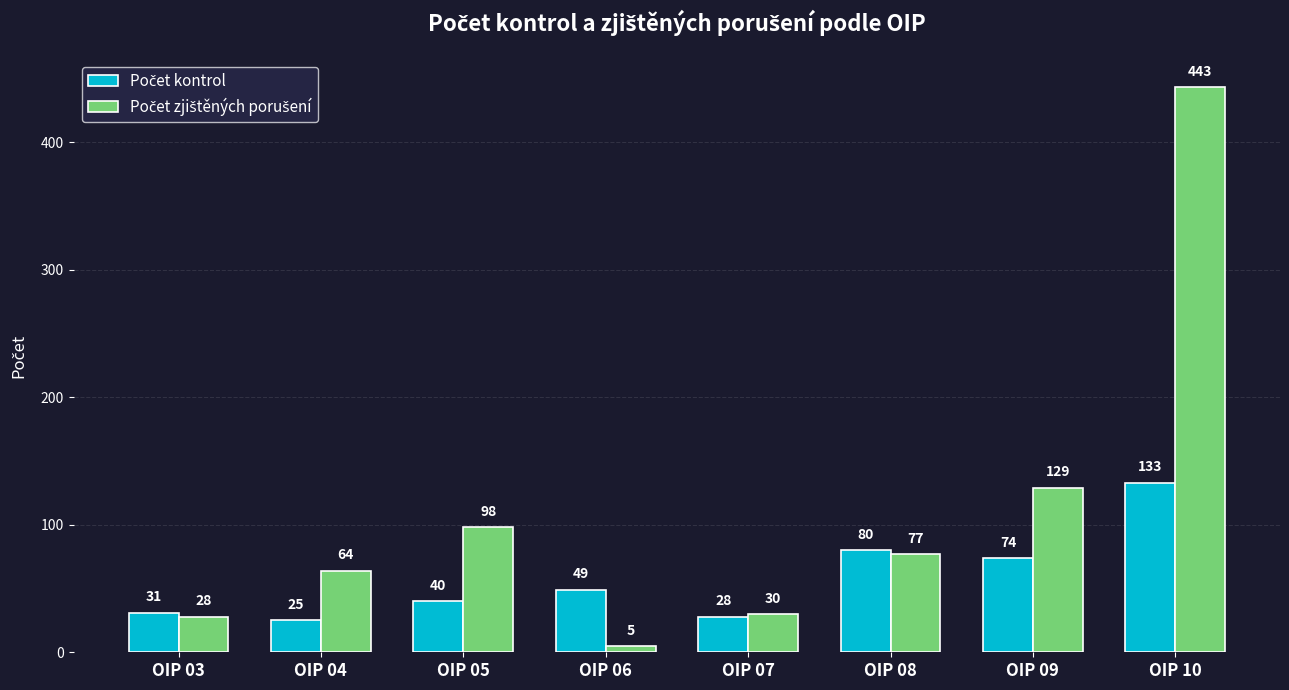

Does the chart contain stacked bars?

No